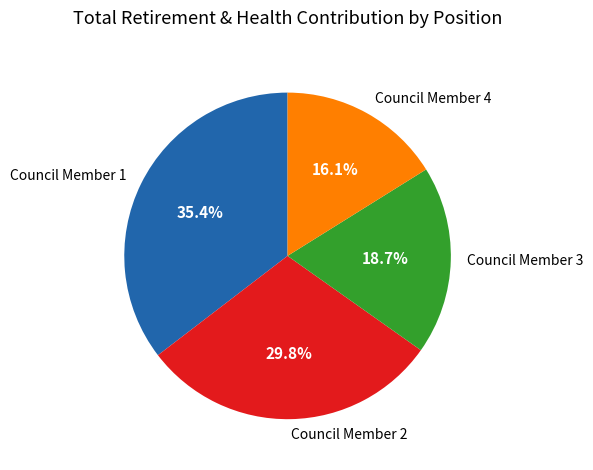

How many slices are in this pie chart?

4